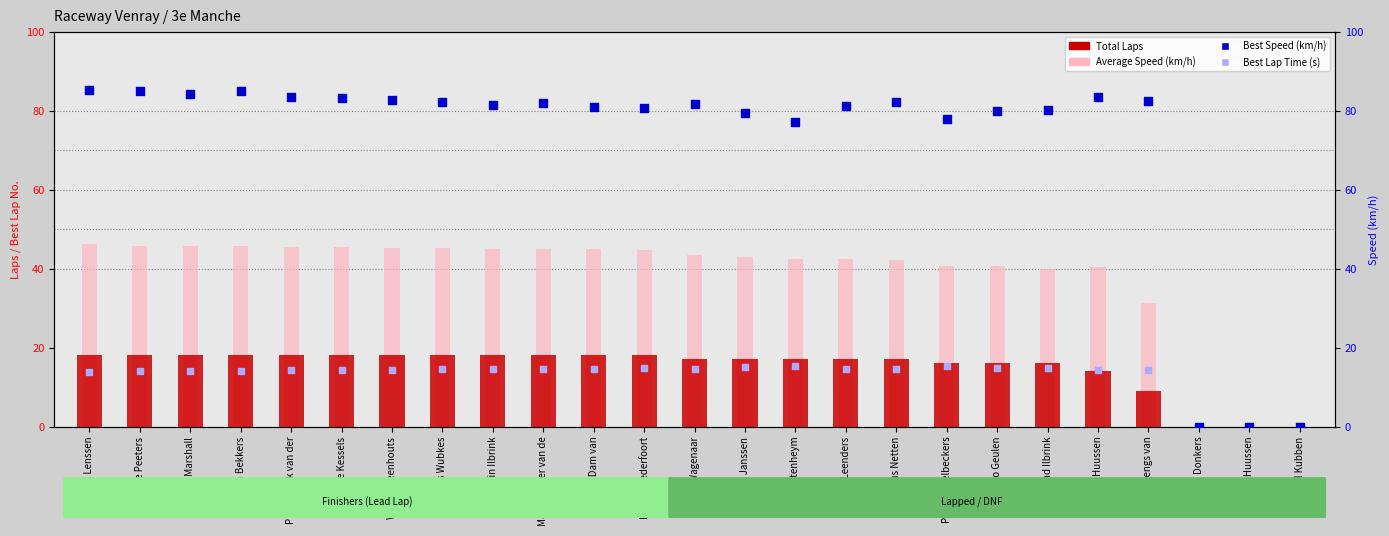

Which series contains the highest Y value?

Best Speed (km/h)